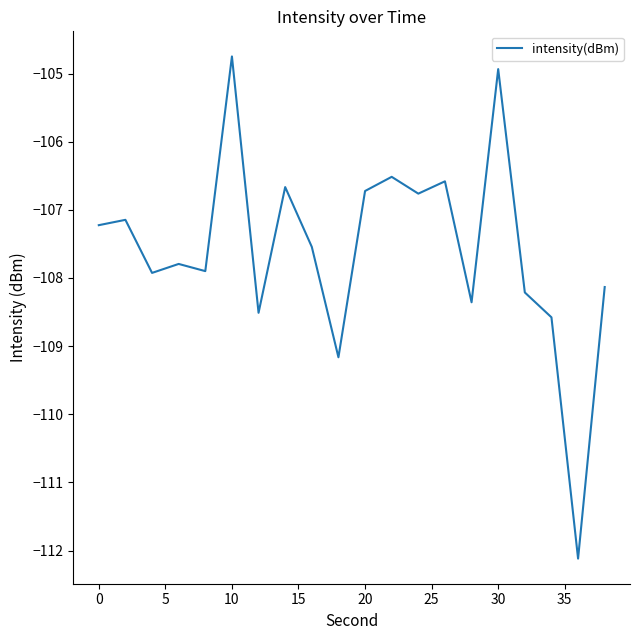

What is the minimum value shown in the chart?

-112.1